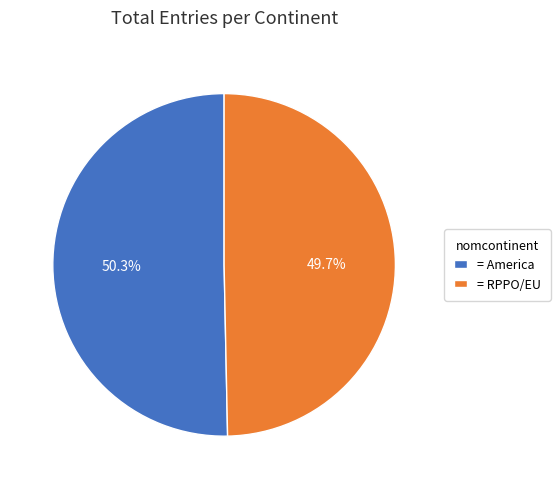

Which category accounts for the majority?

= America